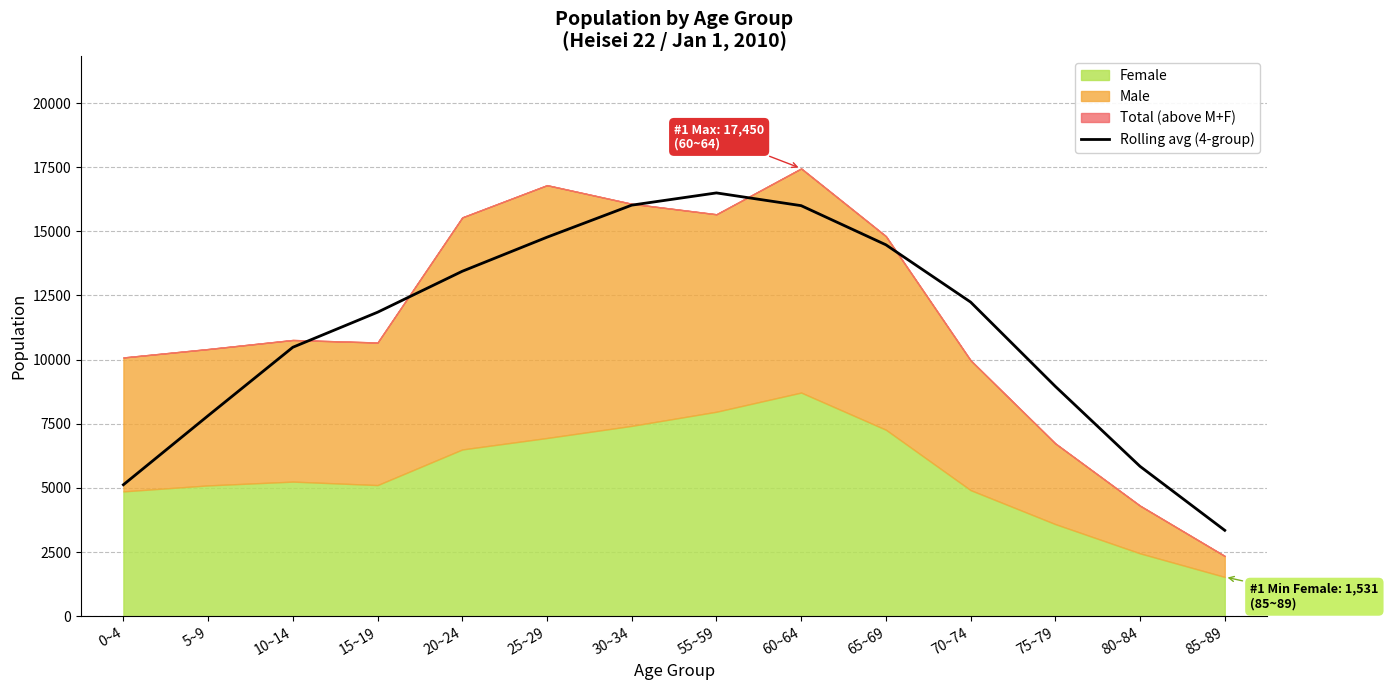

Reading right to left, what are all the values shown in this chart?

85~89=3347.2	80~84=5840.5	75~79=8956.8	70~74=12242.2	65~69=14474.8	60~64=15999.8	55~59=16496.2	30~34=16019.5	25~29=14770.0	20~24=13443.0	15~19=11846.5	10~14=10481.8	5~9=7815.2	0~4=5124.0